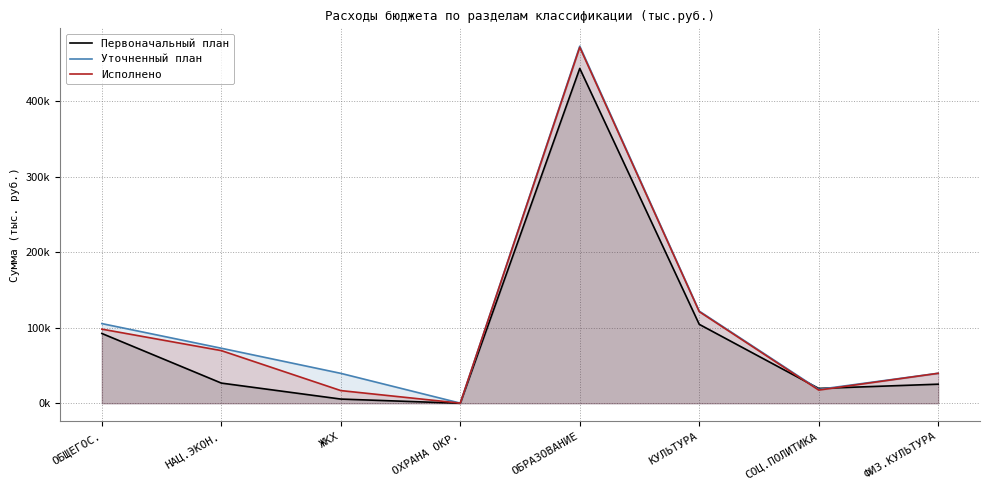

Reading left to right, list all the values displayed in this chart.

Первоначальный план: ОБЩЕГОС.=92371.2	НАЦ.ЭКОН.=26711.7	ЖКХ=5554.0	ОХРАНА ОКР.=0.0	ОБРАЗОВАНИЕ=443146.4	КУЛЬТУРА=104475.9	СОЦ.ПОЛИТИКА=19647.6	ФИЗ.КУЛЬТУРА=25245.7
Уточненный план: ОБЩЕГОС.=105453.9	НАЦ.ЭКОН.=72835.8	ЖКХ=39592.0	ОХРАНА ОКР.=167.5	ОБРАЗОВАНИЕ=472558.1	КУЛЬТУРА=121963.1	СОЦ.ПОЛИТИКА=18352.5	ФИЗ.КУЛЬТУРА=39710.5
Исполнено: ОБЩЕГОС.=98100.6	НАЦ.ЭКОН.=69697.5	ЖКХ=16782.1	ОХРАНА ОКР.=167.5	ОБРАЗОВАНИЕ=471128.5	КУЛЬТУРА=121249.0	СОЦ.ПОЛИТИКА=17457.5	ФИЗ.КУЛЬТУРА=39648.5